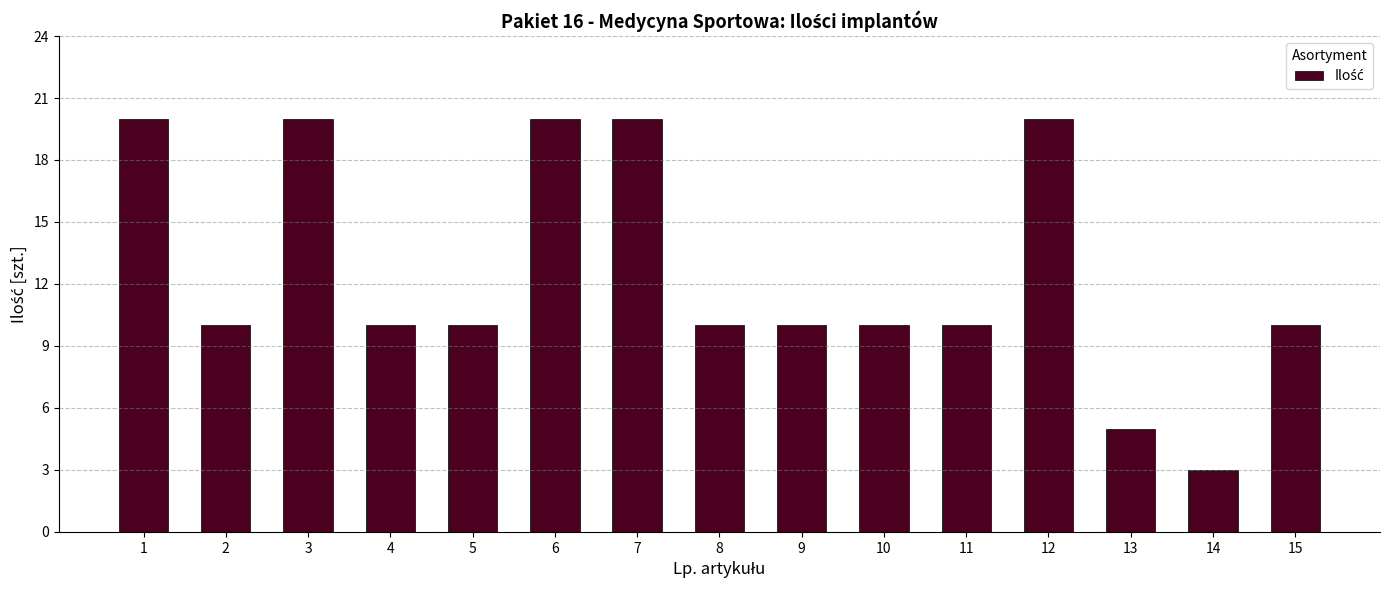

What is the greatest value displayed?

20